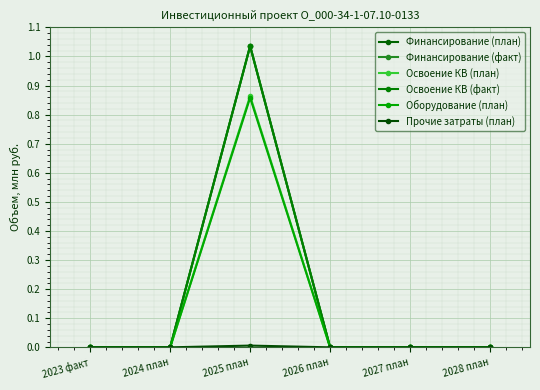

What is the label of the 3rd point from the right?

2026 план